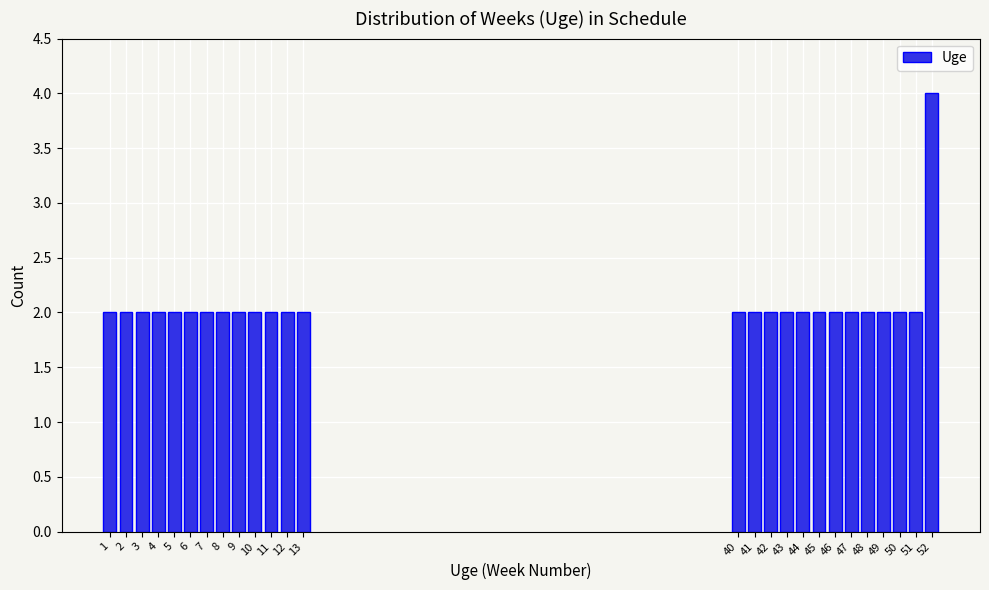

Reading left to right, extract all data points from this chart.

1=2	2=2	3=2	4=2	5=2	6=2	7=2	8=2	9=2	10=2	11=2	12=2	13=2	40=2	41=2	42=2	43=2	44=2	45=2	46=2	47=2	48=2	49=2	50=2	51=2	52=4